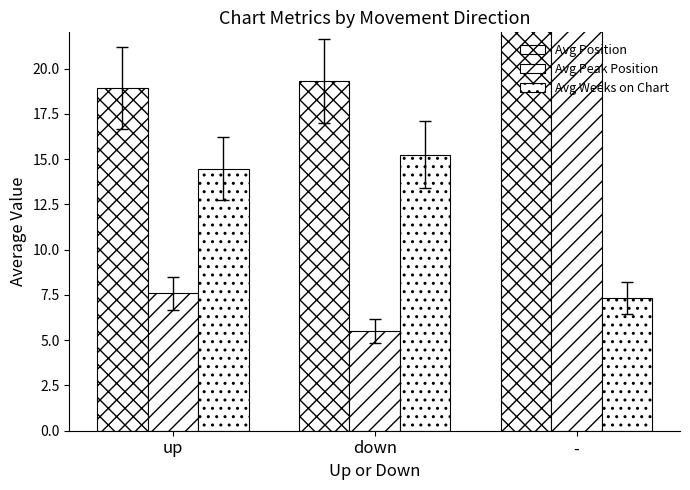

What is the highest value of the Avg Position series?

38.3